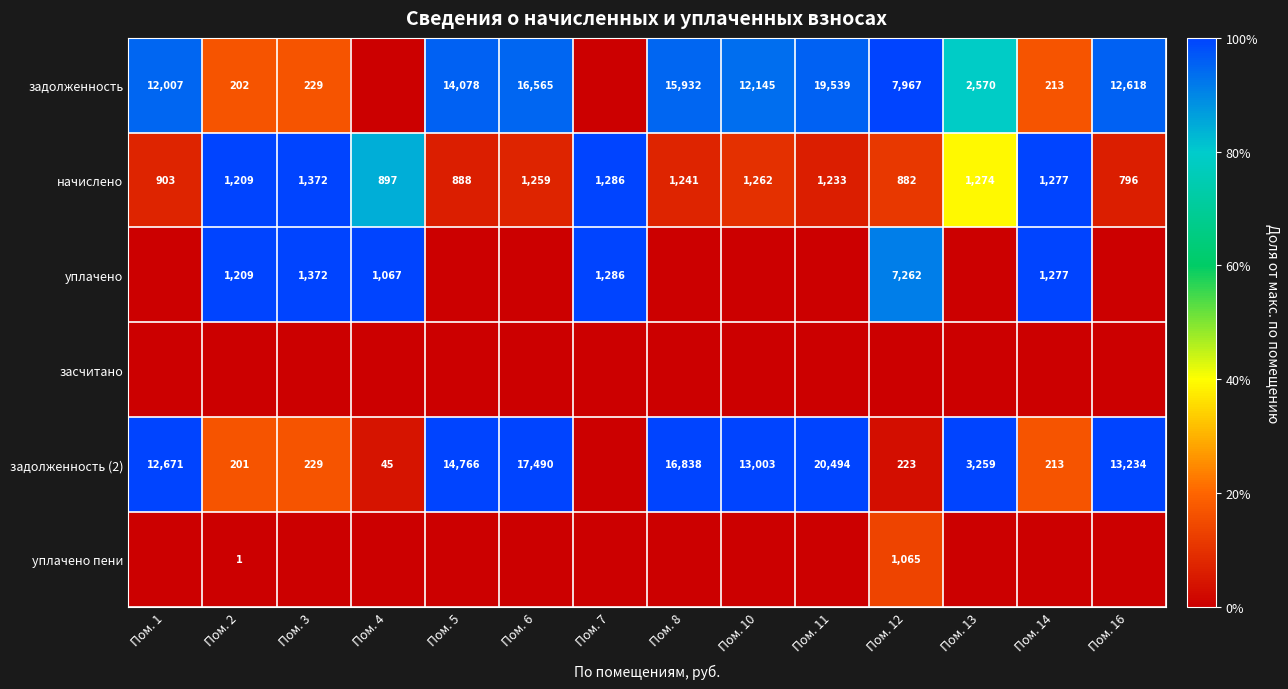

Is the value of задолженность at Пом. 5 greater than the value of начислено at Пом. 6?

Yes